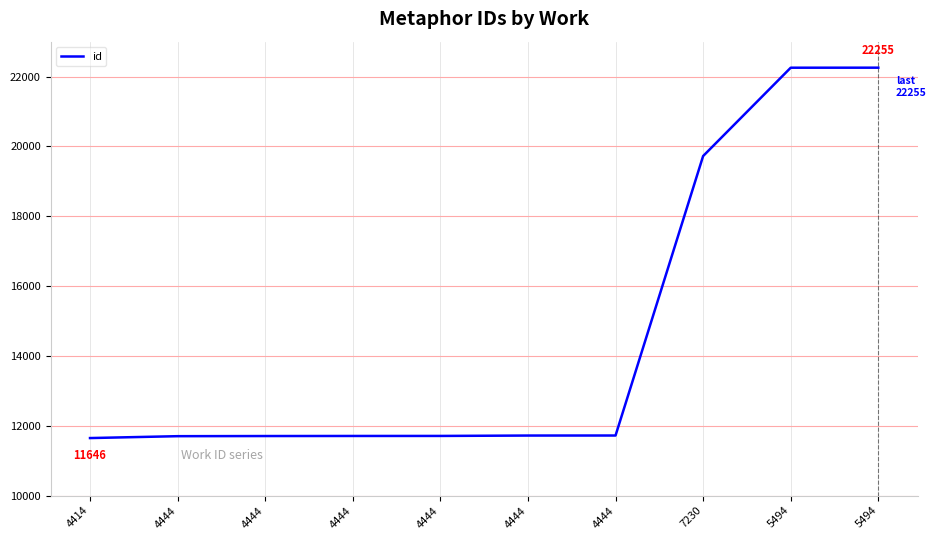

How many lines are shown in the chart?

1